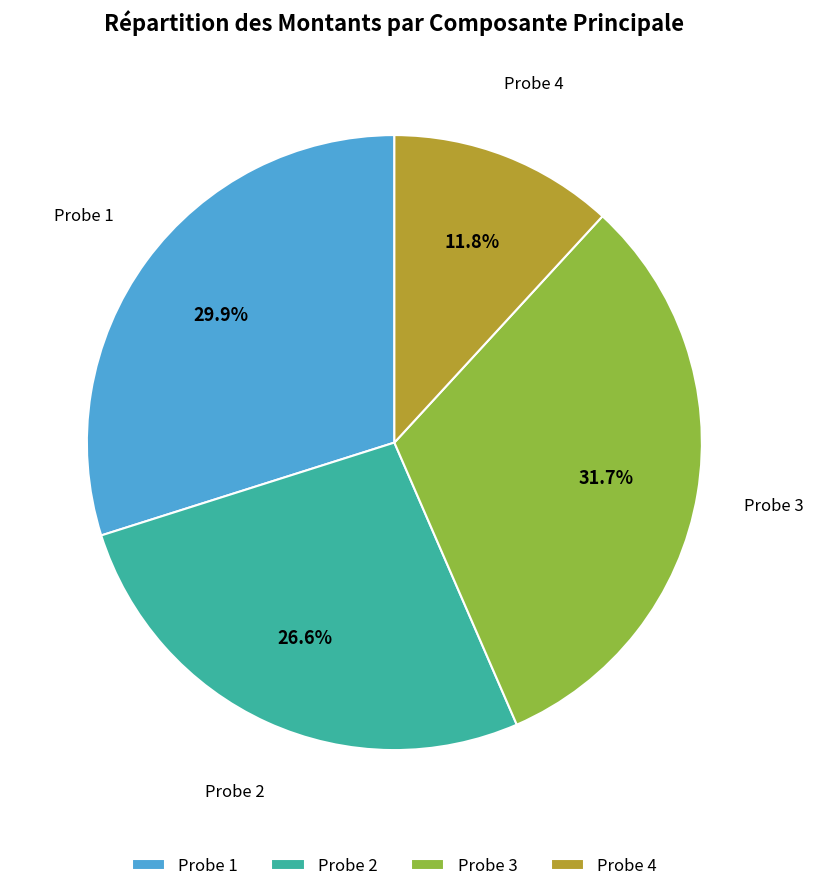

Rank the categories by value from highest to lowest.

Probe 3, Probe 1, Probe 2, Probe 4